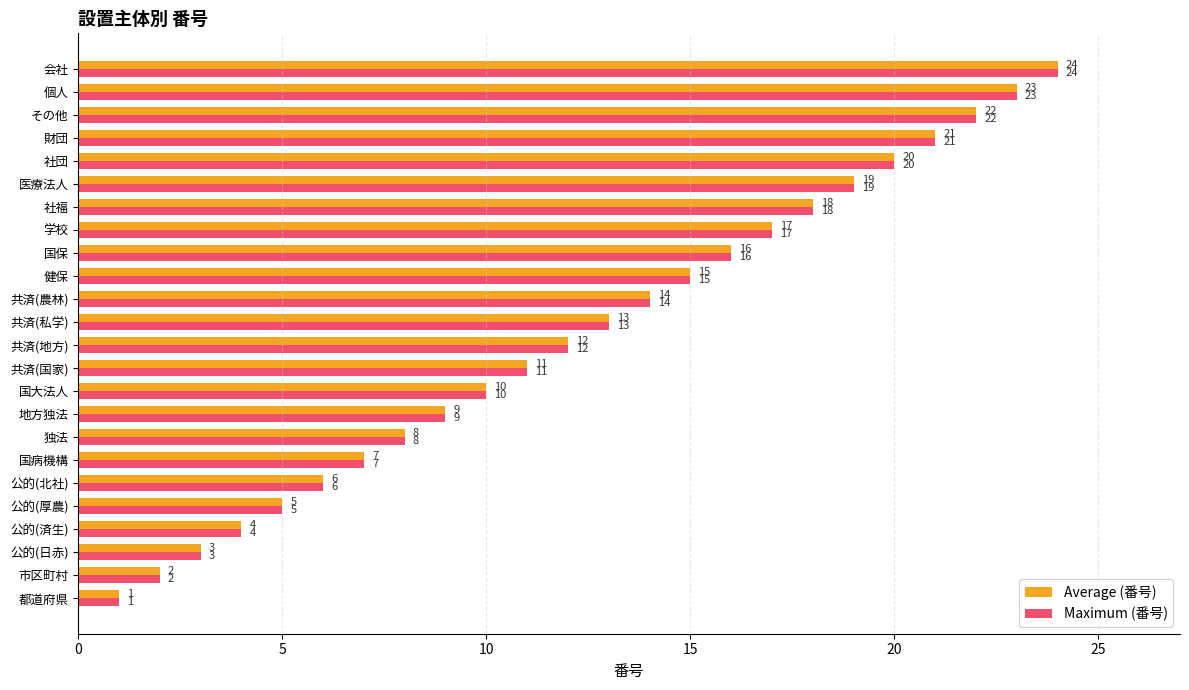

What is the maximum value for Average (番号)?

24